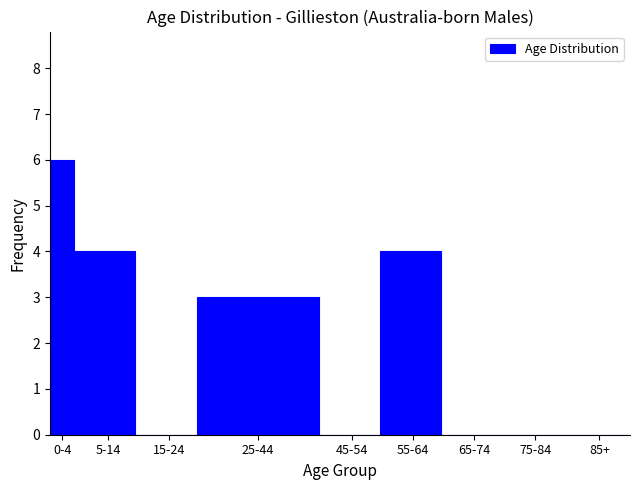

Reading left to right, transcribe all the data shown in this chart.

0-4=6	5-14=4	15-24=0	25-44=3	45-54=0	55-64=4	65-74=0	75-84=0	85+=0